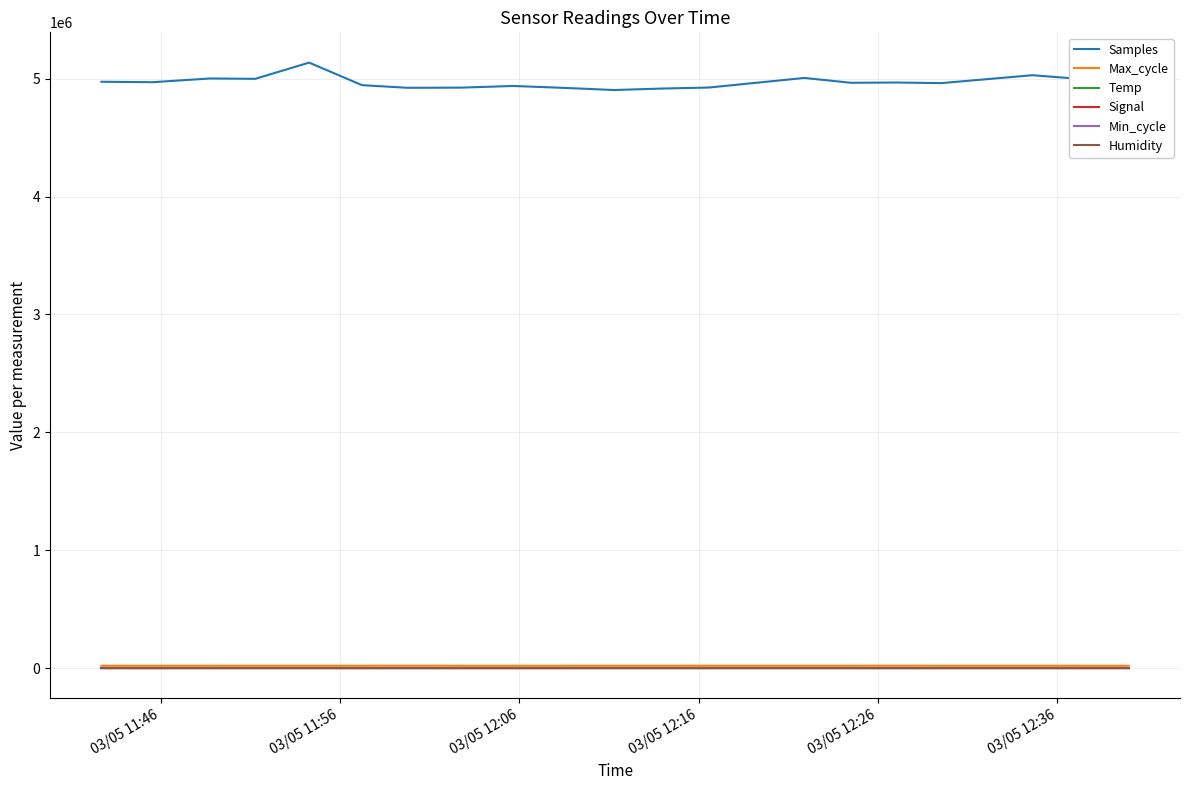

What is the minimum value for Samples?

4903180.0